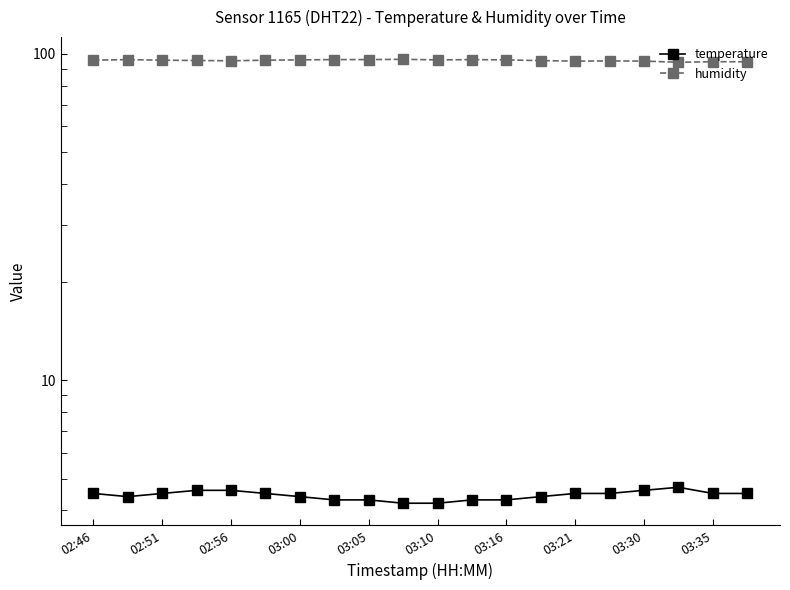

True or false: humidity and temperature intersect in this chart.

False